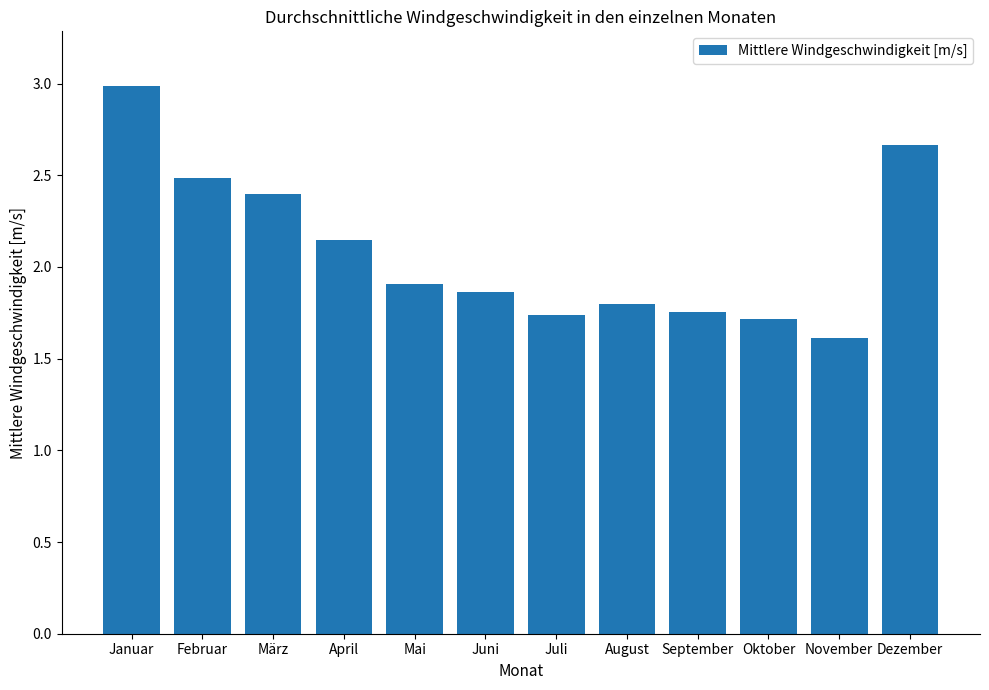

What is the minimum value shown in the chart?

1.6